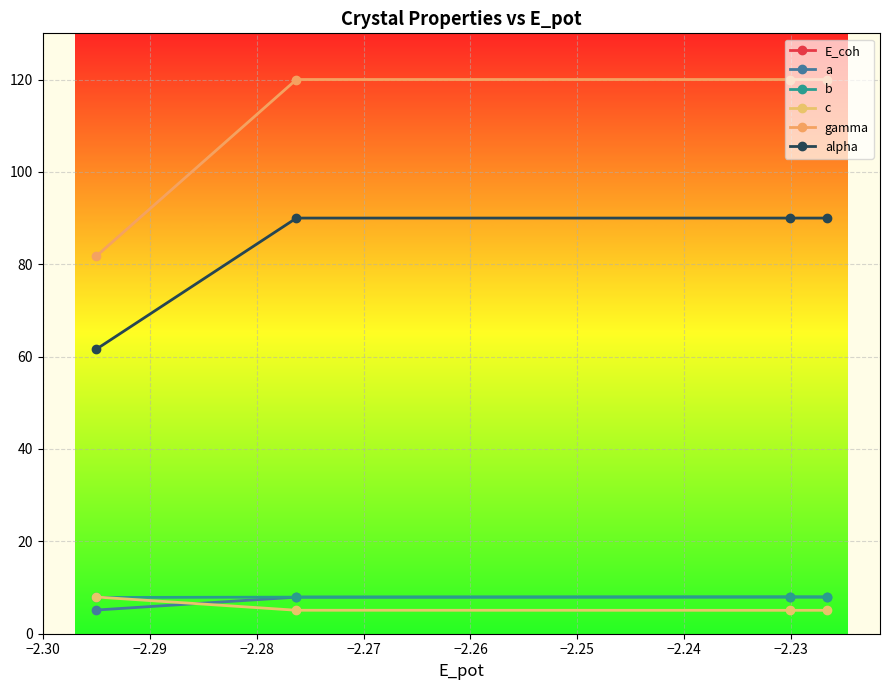

How many lines are shown in the chart?

6